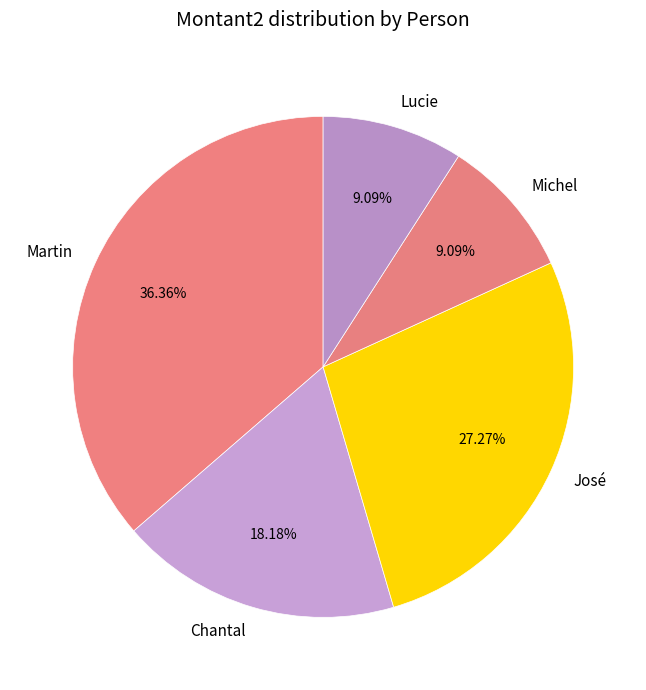

Approximately how many times larger is the value at Michel compared to Lucie?

1.0